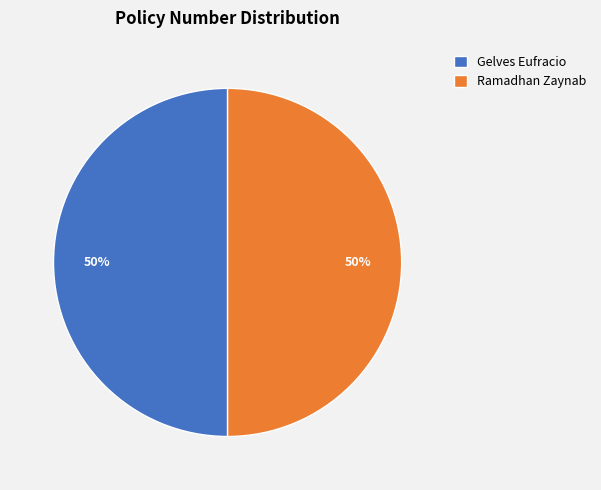

To the nearest percent, what percentage of the pie is Ramadhan Zaynab?

50%